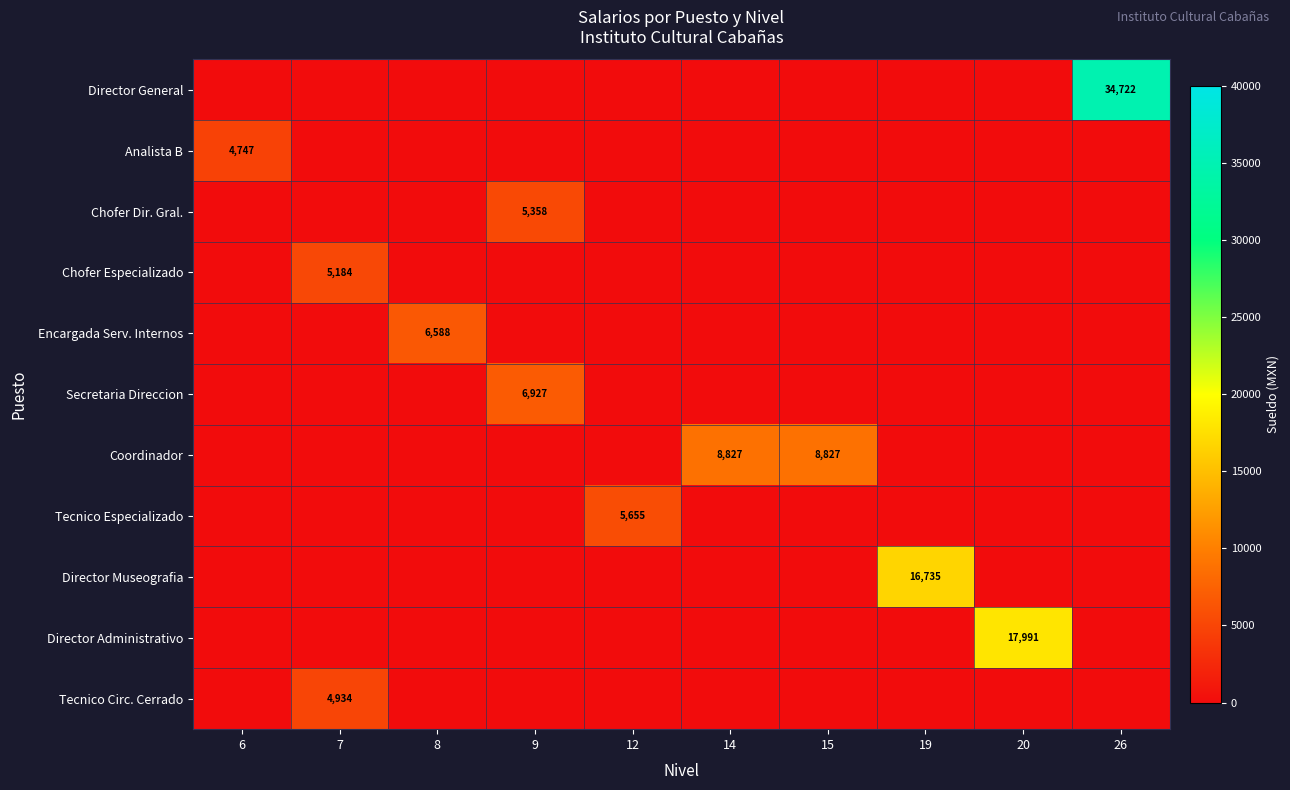

Rank the series at 12 from highest to lowest value.

Tecnico Especializado, Director General, Analista B, Chofer Dir. Gral., Chofer Especializado, Encargada Serv. Internos, Secretaria Direccion, Coordinador, Director Museografia, Director Administrativo, Tecnico Circ. Cerrado